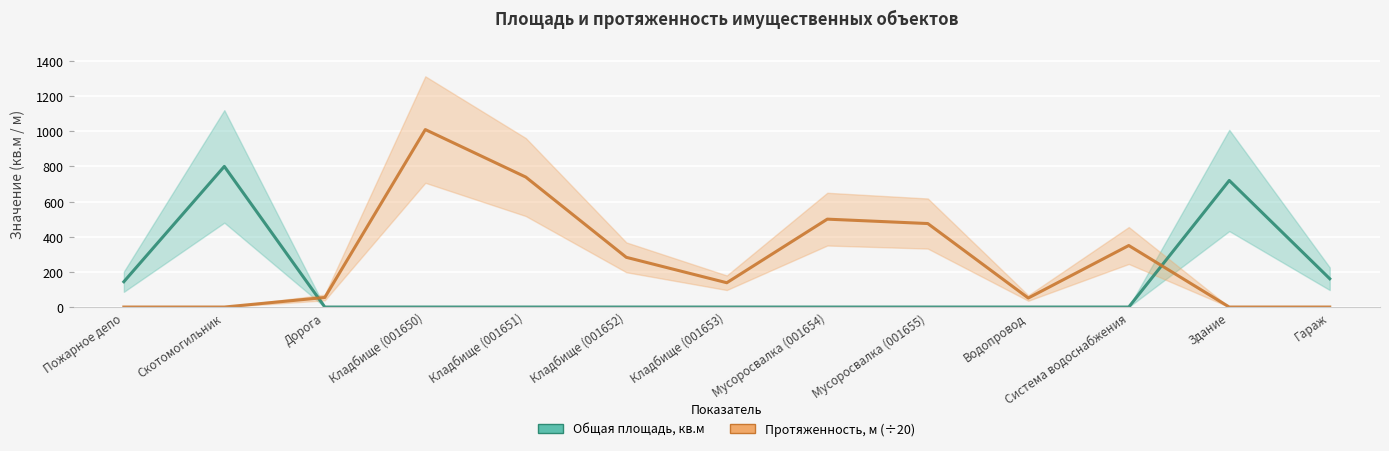

What position from the right is Здание?

2